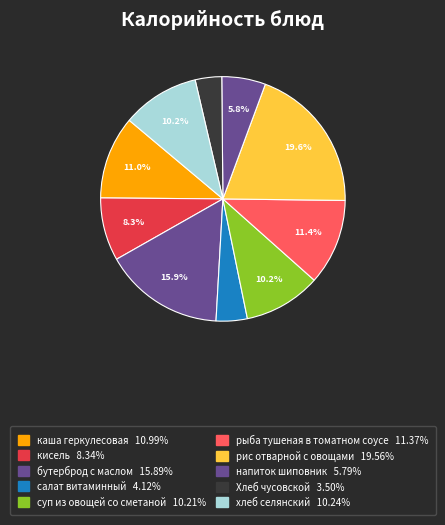

To the nearest percent, what portion does салат витаминный represent?

4%